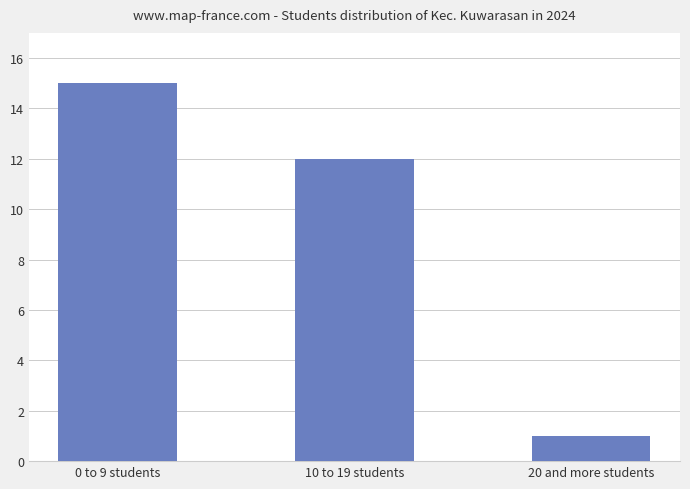

Where is the data nearest to the value 8?

10 to 19 students